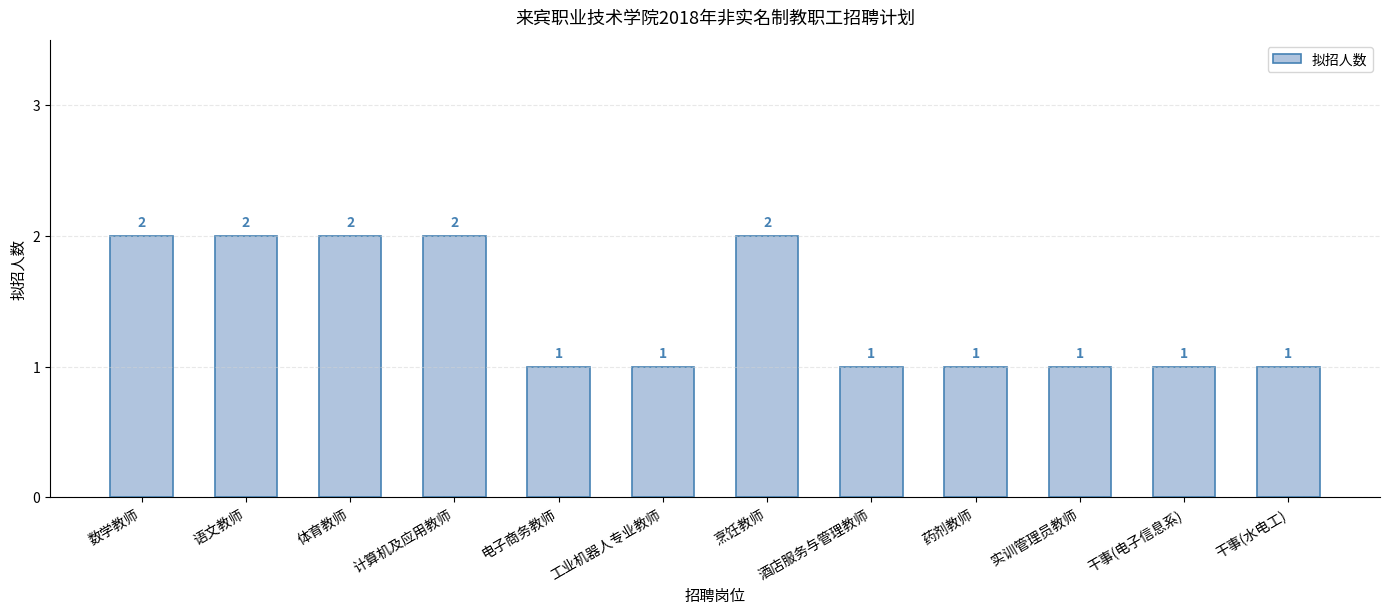

Are the bars horizontal?

No